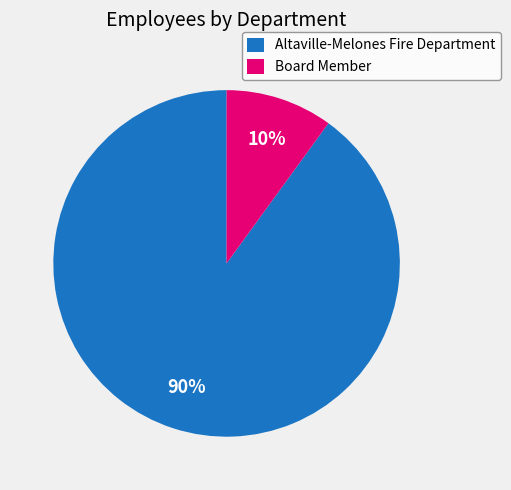

Which has a higher value, Altaville-Melones Fire Department or Board Member?

Altaville-Melones Fire Department